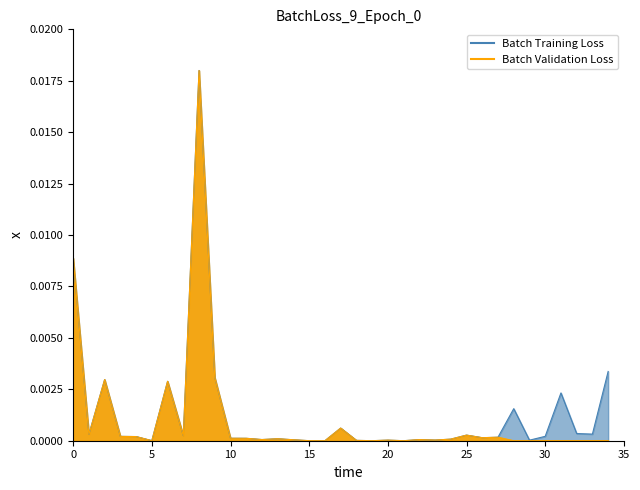

True or false: Batch Validation Loss and Batch Training Loss cross at least once.

False